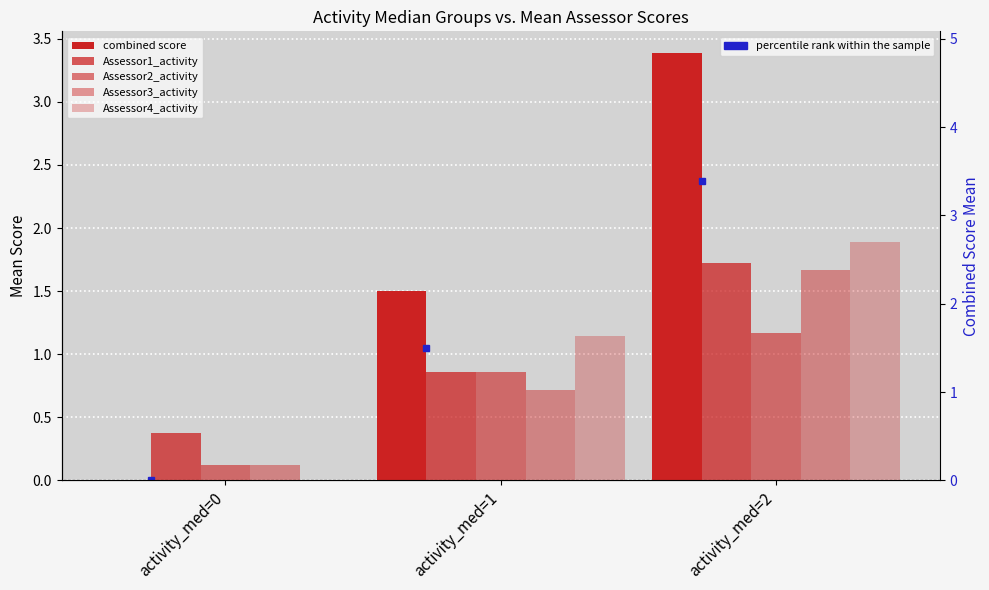

True or false: Assessor1_activity has a value of 0.9 at activity_med=1.

True